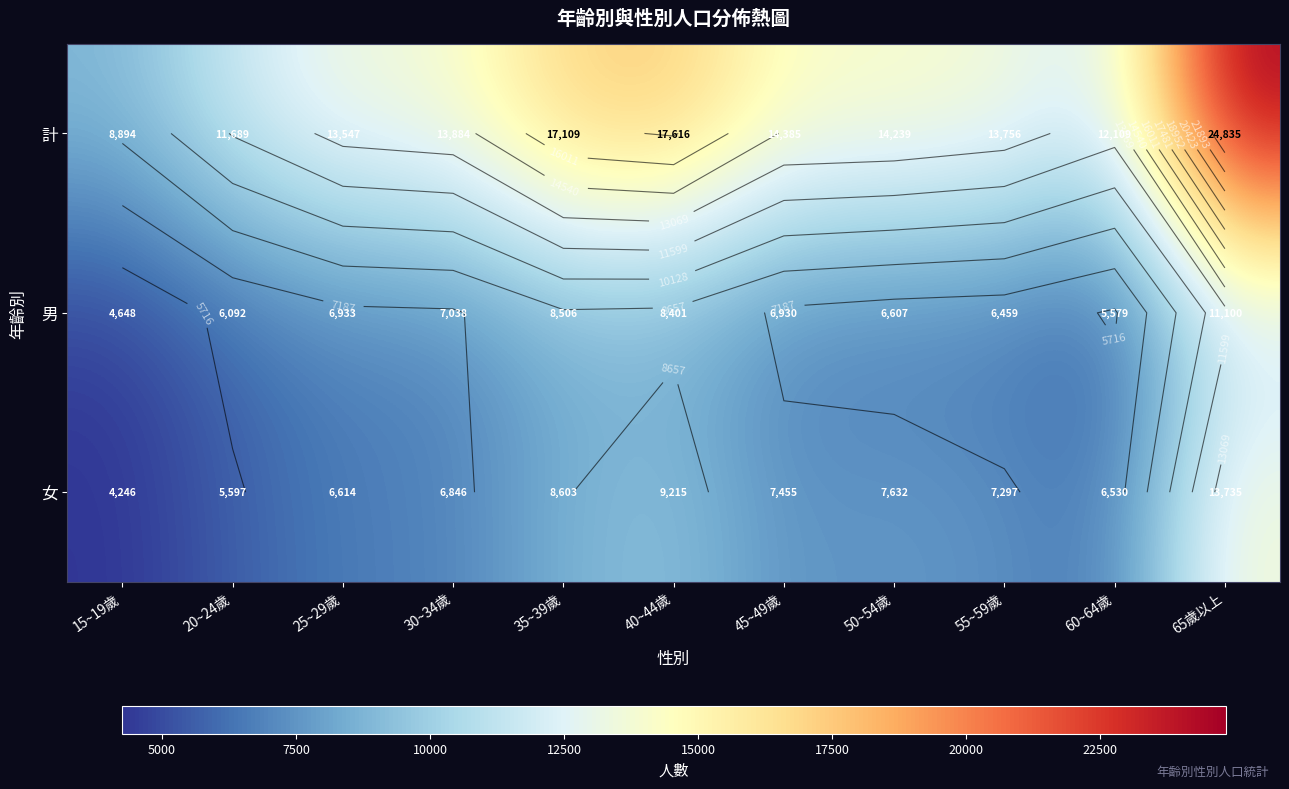

What is the average value of the 計 series?

14733